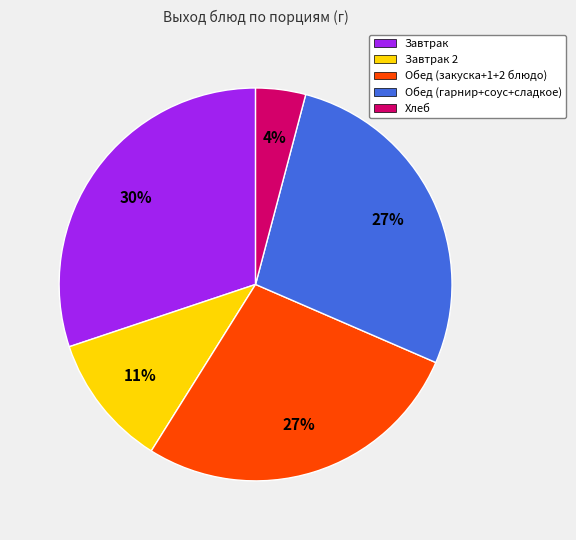

Which category has the biggest portion of the pie?

Завтрак